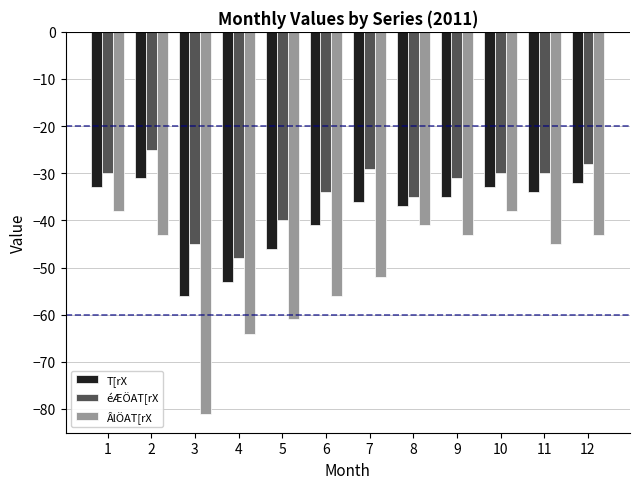

What is the lowest value of the ÂlÖAT[rX series?

-81